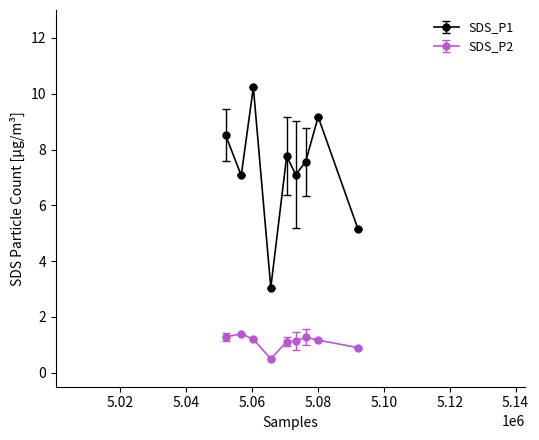

At how many categories does at least one series exceed 5?

8